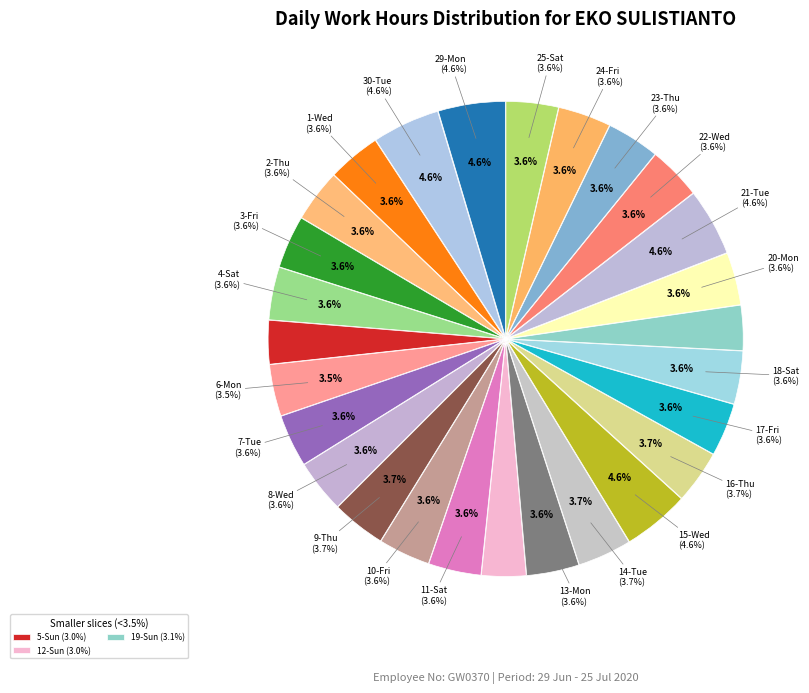

To the nearest percent, what is the average slice percentage?

4%